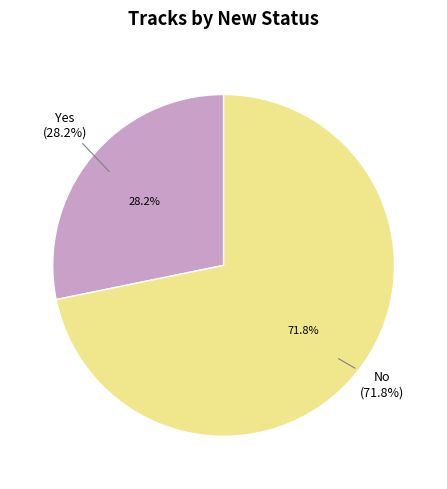

Is Yes the majority of the pie?

No